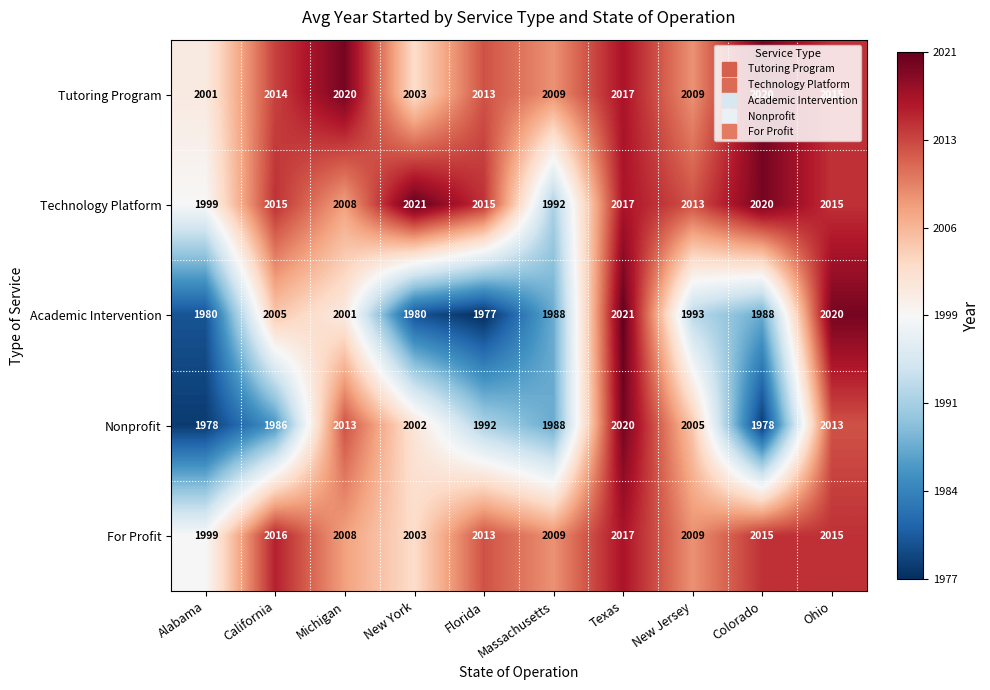

What is the total value across all series at Colorado?

10021